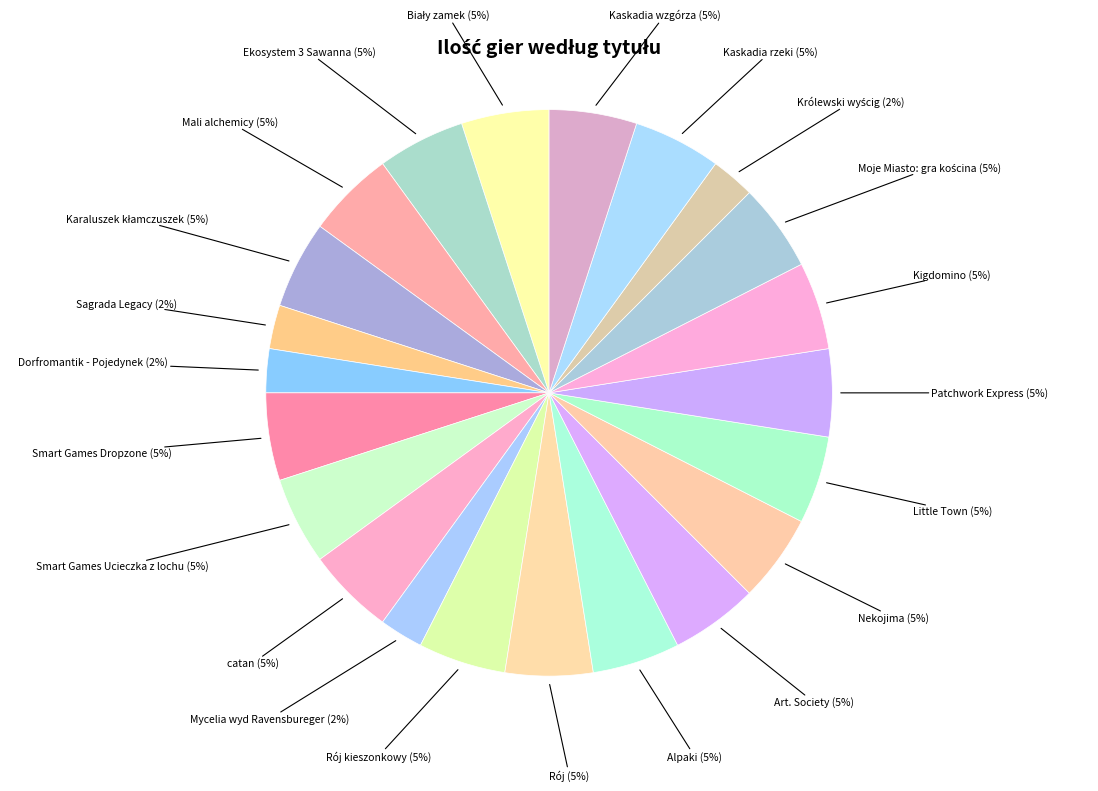

Count the number of slices in the pie.

22